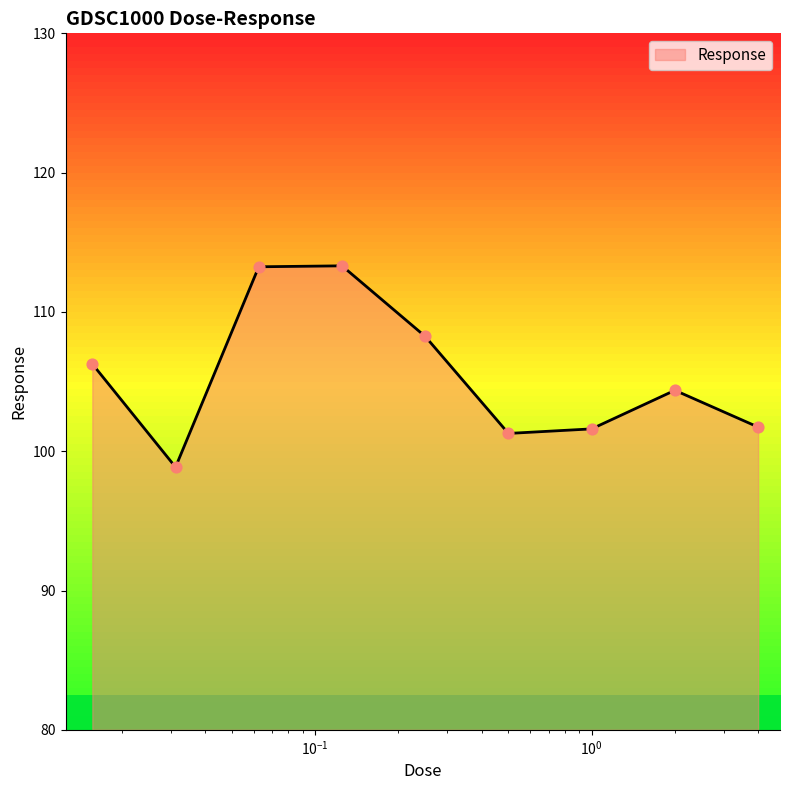

Which has a higher value, 4.0 or 0.03125?

4.0